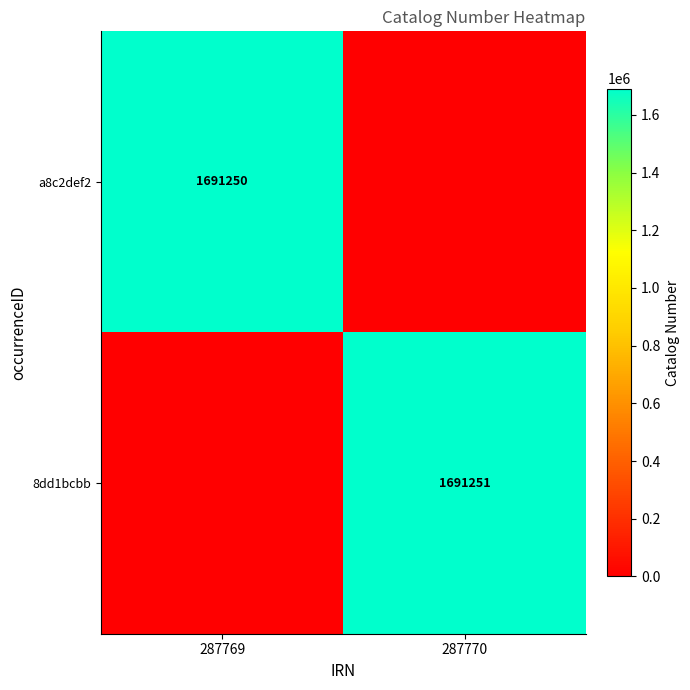

The value of 8dd1bcbb at 287770 is 2472245. True or false?

False